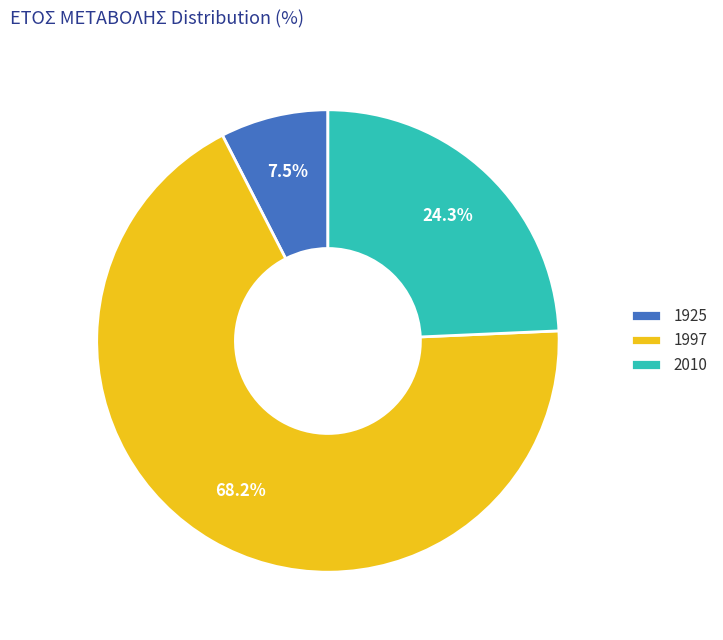

To the nearest percent, what is the difference between the largest and smallest slice percentages?

61%